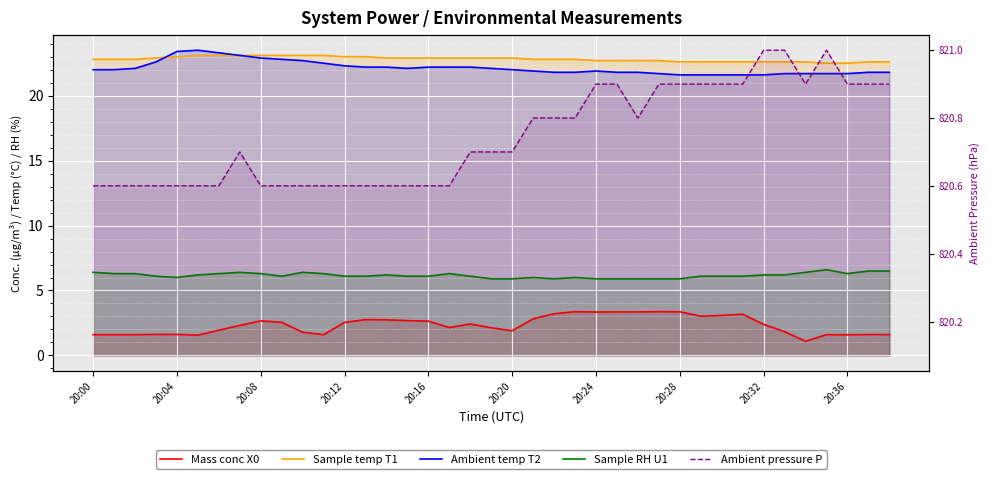

What is the label of the 18th point from the right?

21